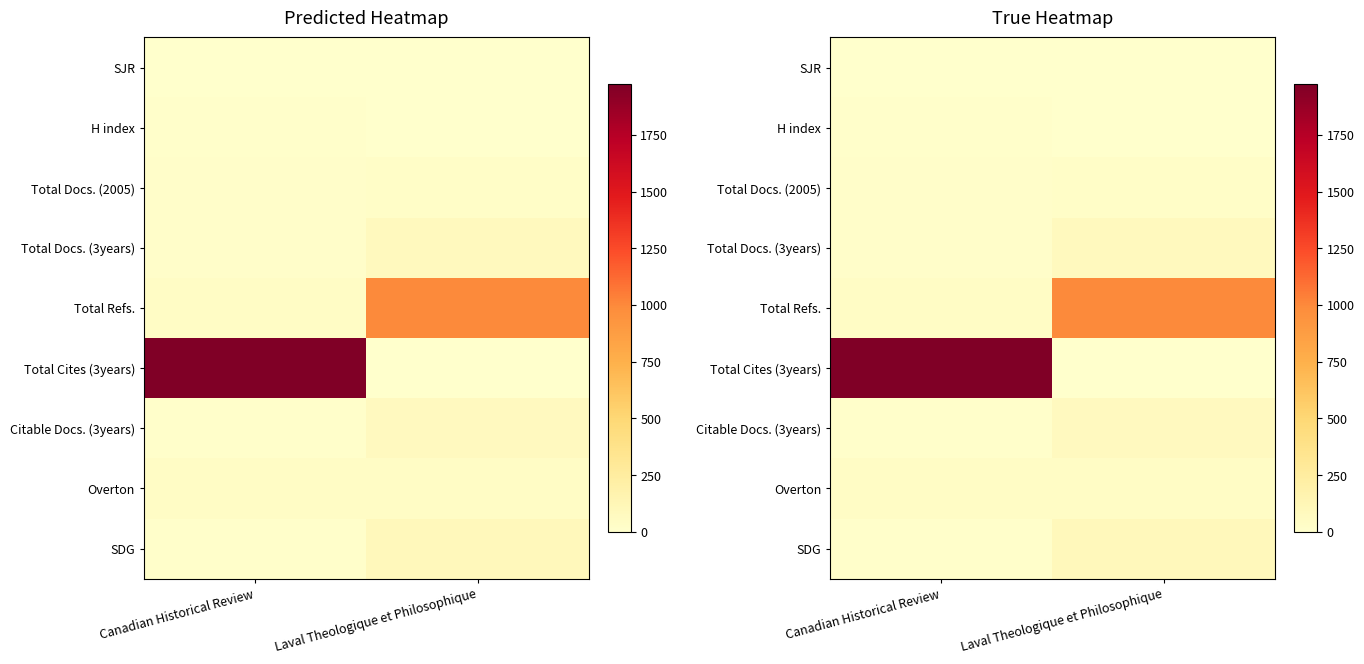

Which category has the highest value in the SDG series?

Laval Theologique et Philosophique